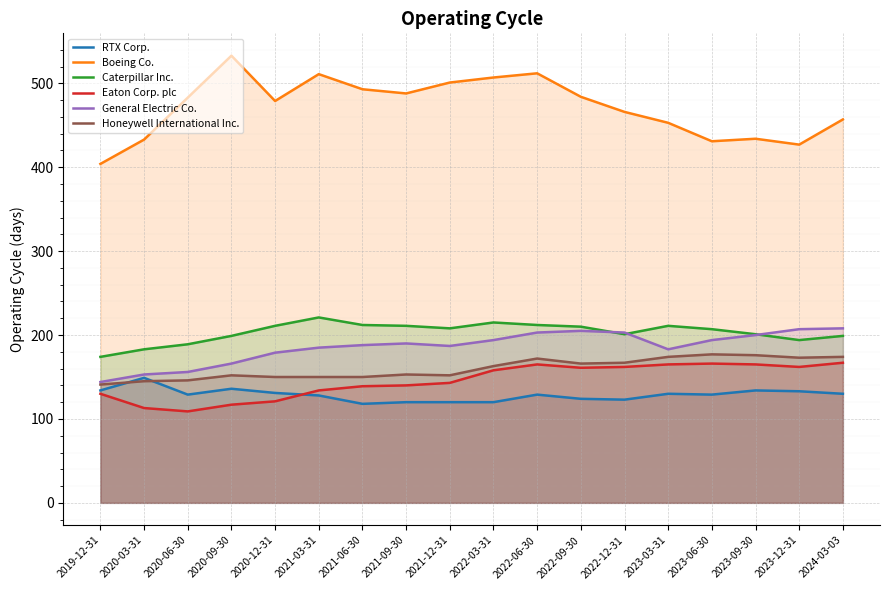

Where does the Eaton Corp. plc series first go above 158?

2022-06-30